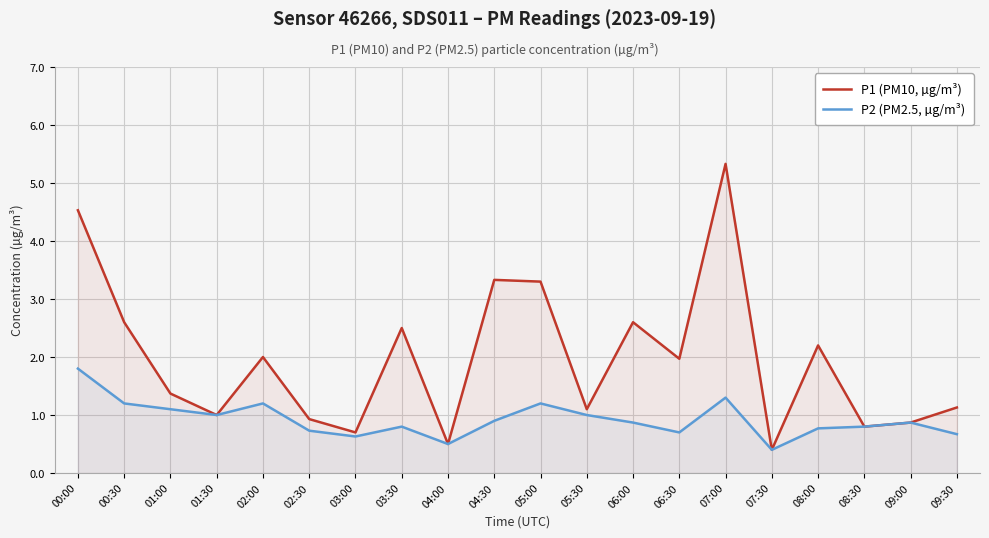

What is the lowest value of the P2 (PM2.5, µg/m³) series?

0.4